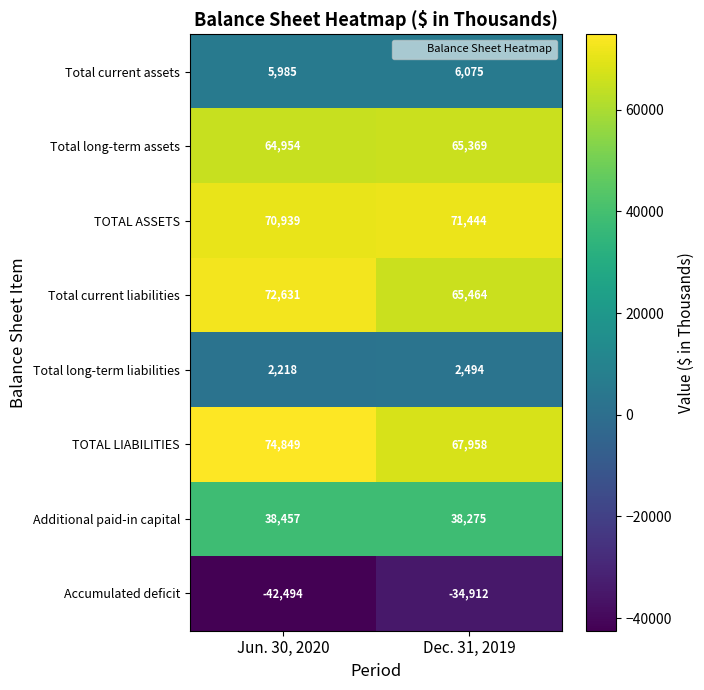

The Total current assets series shows 3628 at Jun. 30, 2020. True or false?

False